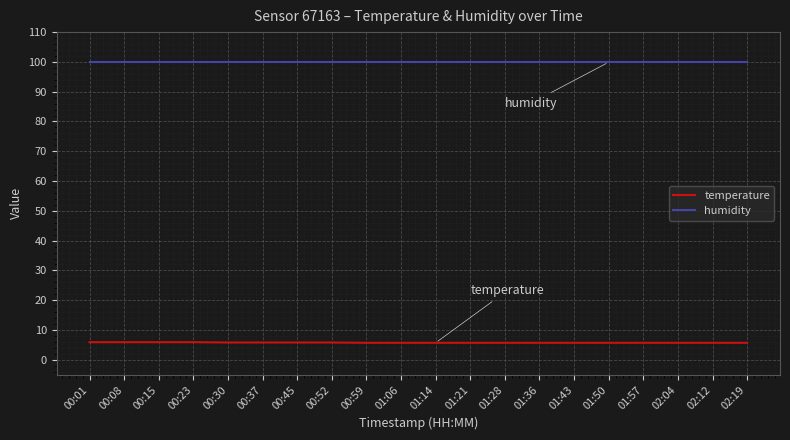

True or false: humidity and temperature intersect in this chart.

False